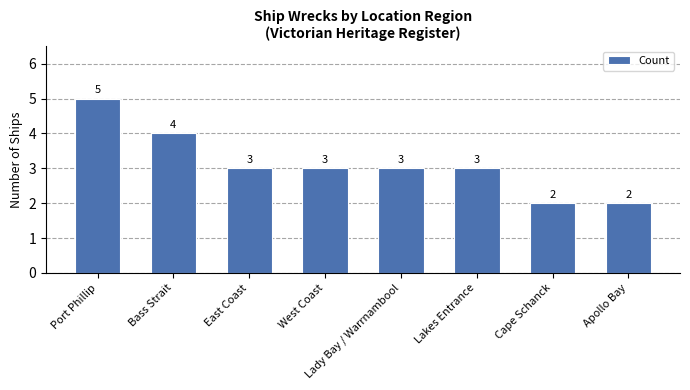

Count the values in the range 3 to 4.

5